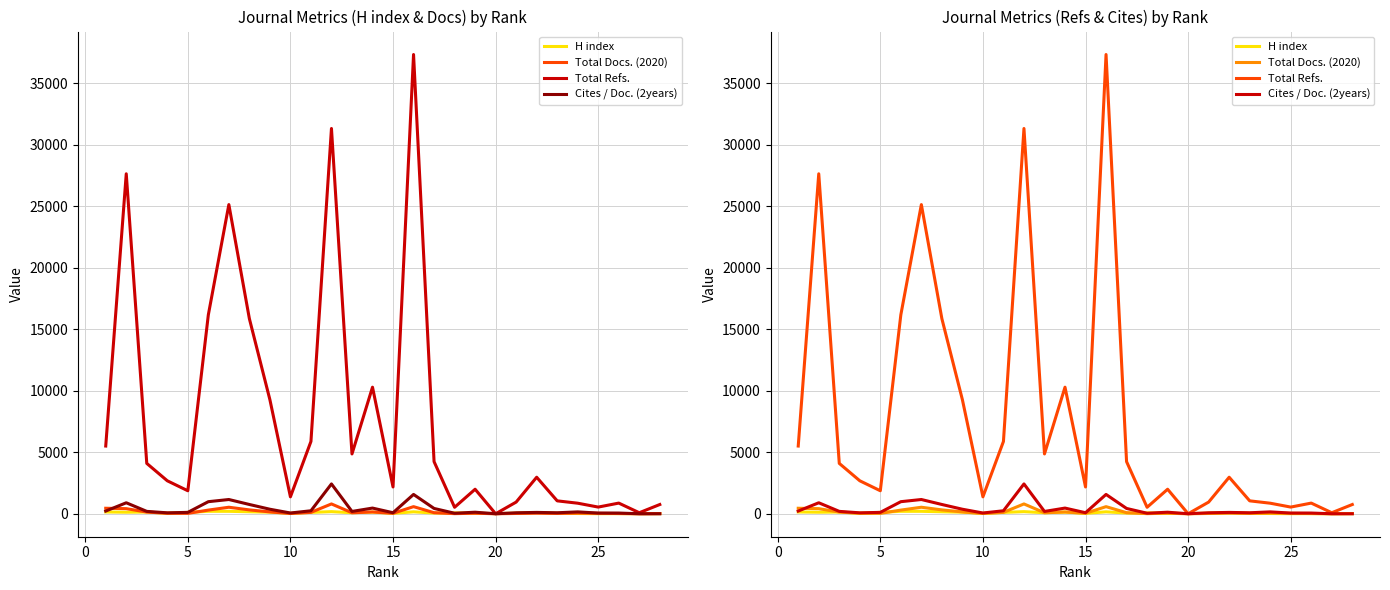

Which series changed the most between 5 and 9?

Total Refs.